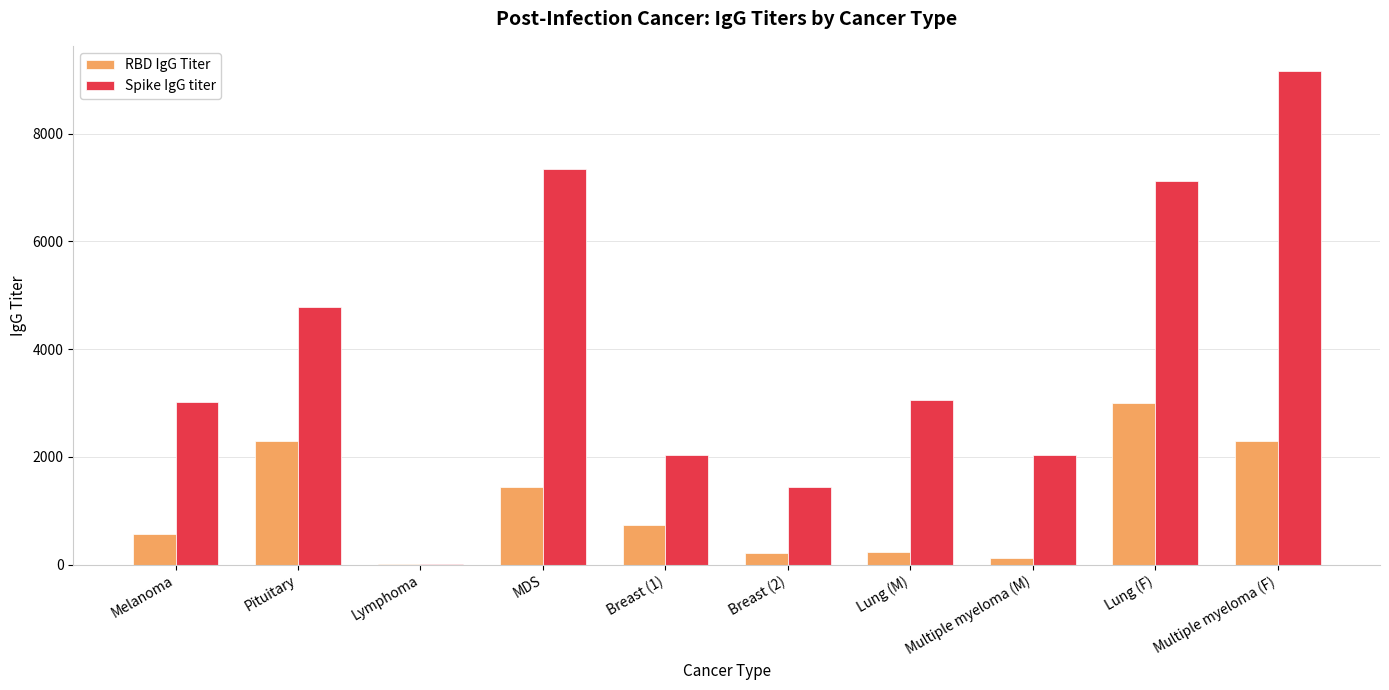

How many groups of bars are there?

10